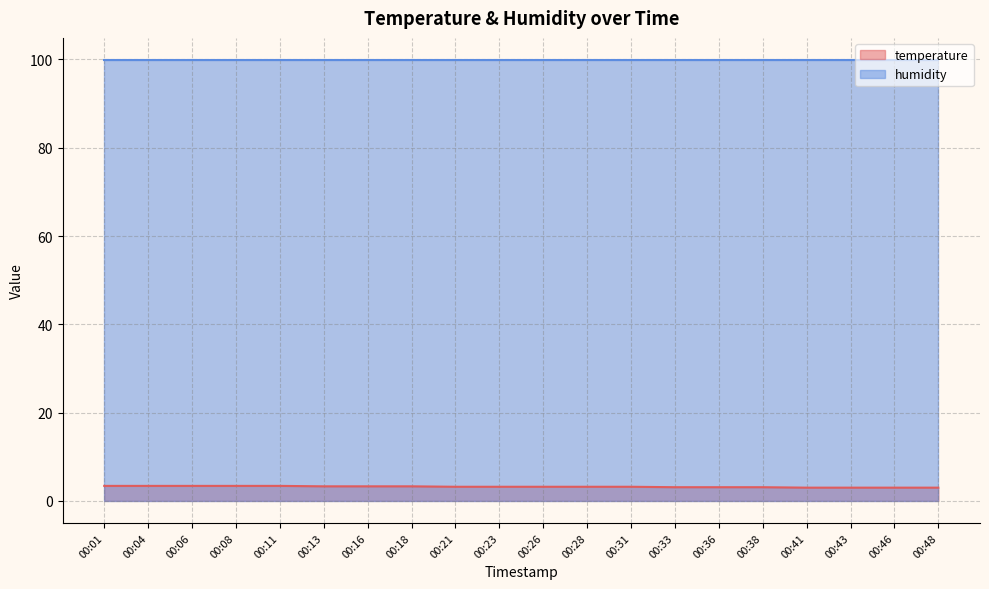

How many values are between 3 and 4?

20